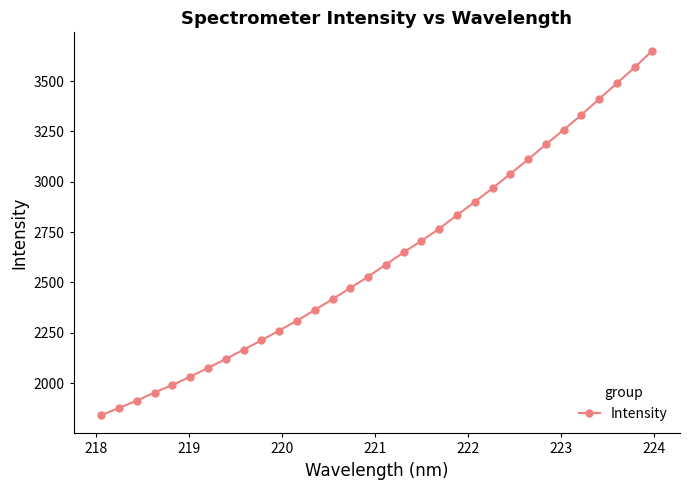

What is the difference between the maximum and second lowest values?

1775.6